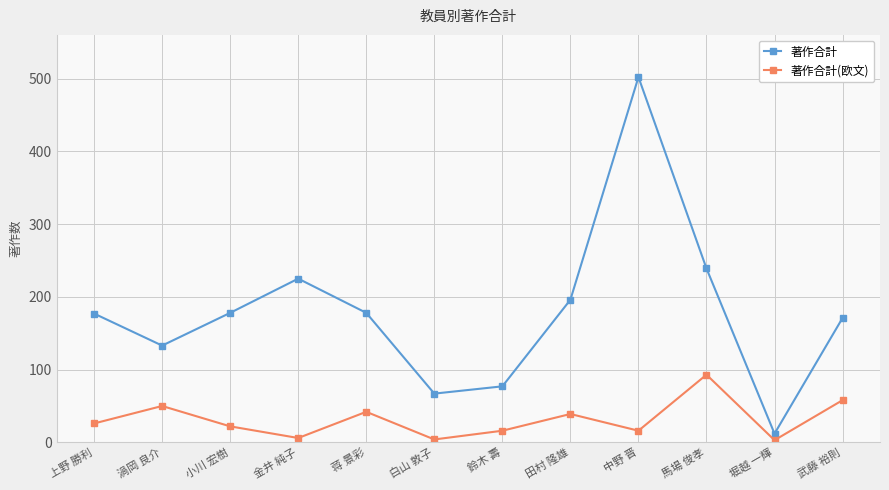

Is this an area chart (filled region under the line)?

No